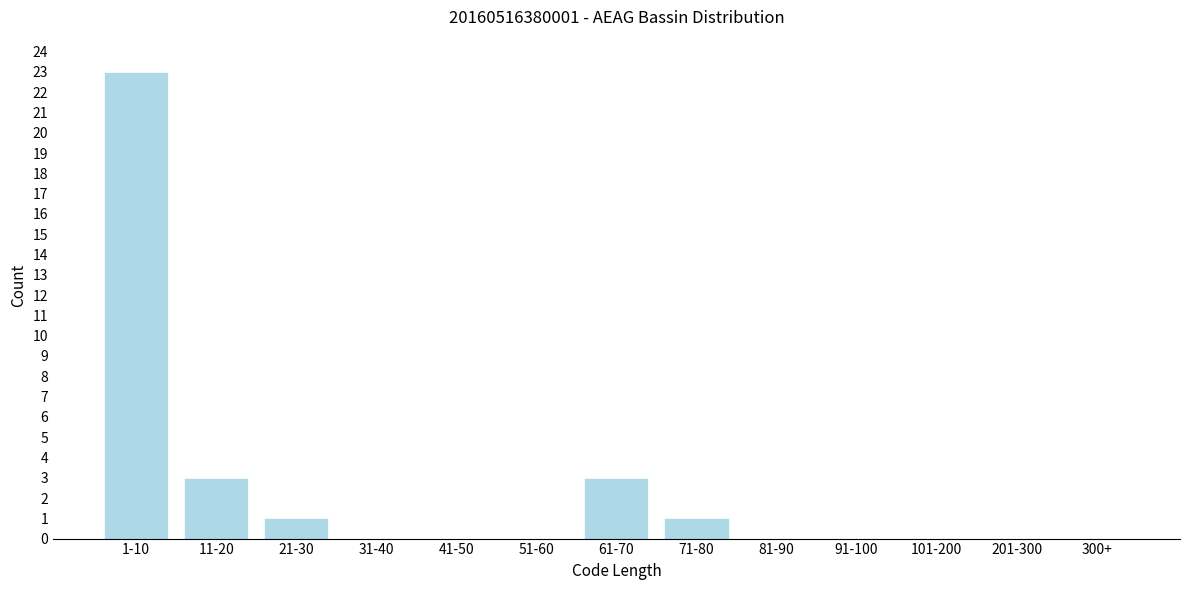

Reading right to left, list all the values displayed in this chart.

300+=0	201-300=0	101-200=0	91-100=0	81-90=0	71-80=1	61-70=3	51-60=0	41-50=0	31-40=0	21-30=1	11-20=3	1-10=23